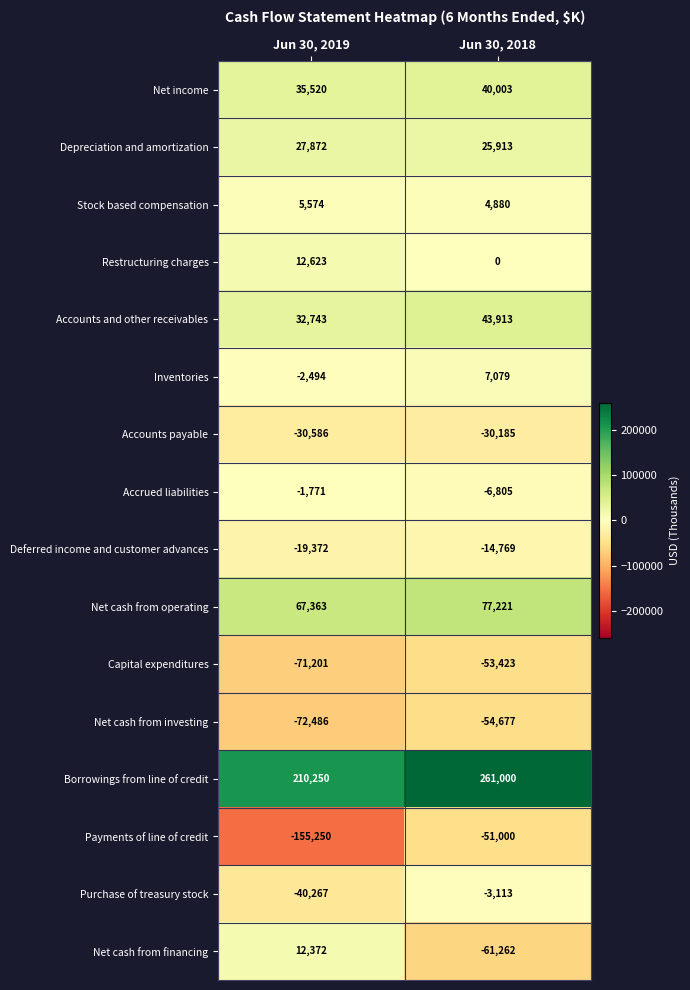

Rank the series by their maximum value, from highest to lowest.

Borrowings from line of credit, Net cash from operating, Accounts and other receivables, Net income, Depreciation and amortization, Restructuring charges, Net cash from financing, Inventories, Stock based compensation, Accrued liabilities, Purchase of treasury stock, Deferred income and customer advances, Accounts payable, Payments of line of credit, Capital expenditures, Net cash from investing